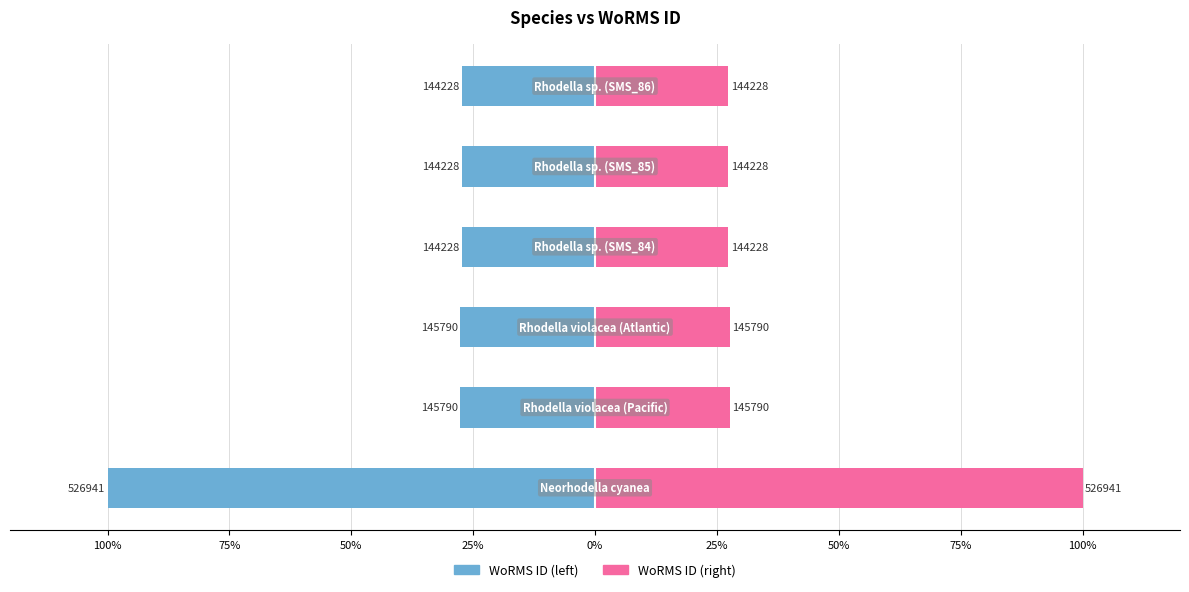

The value of WoRMS ID (right) at 25% is 27.4. True or false?

True